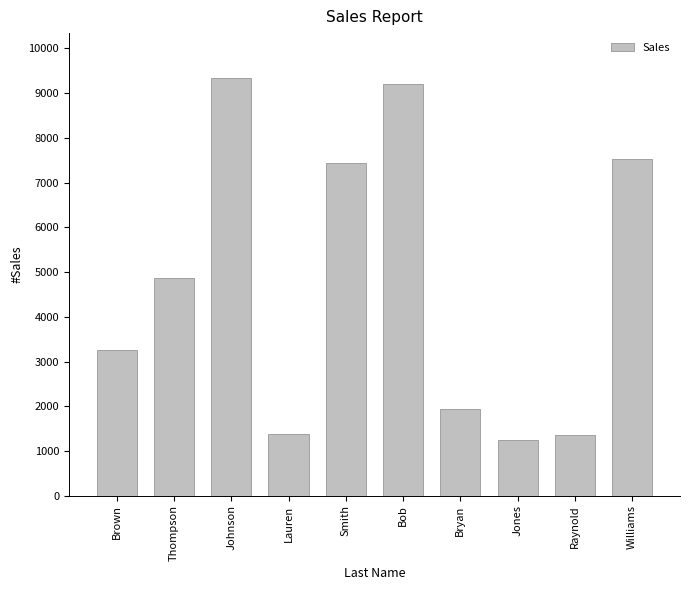

Is it true that the value at Williams is 2860?

False